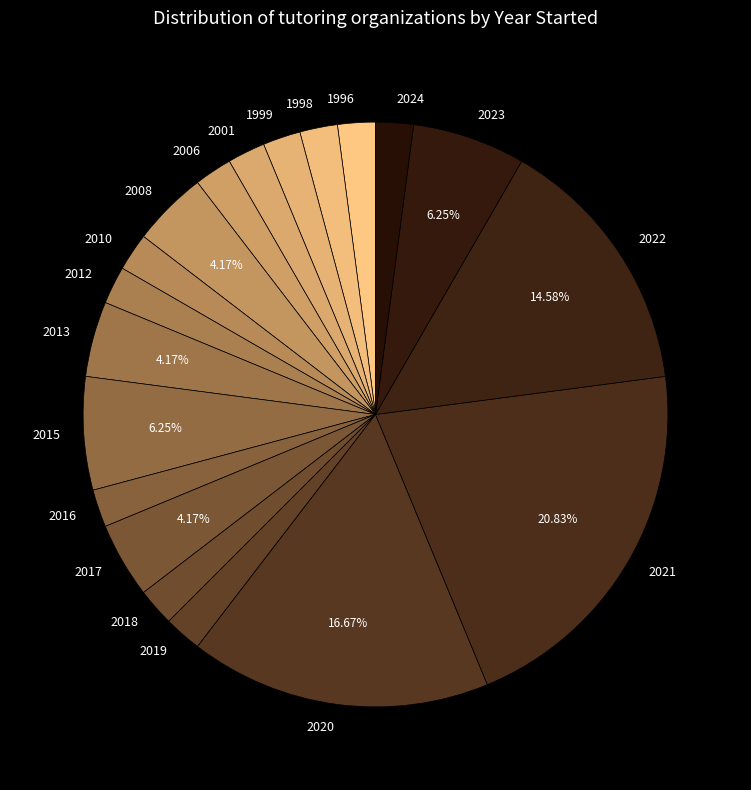

True or false: 2022 accounts for 15% of the total.

True